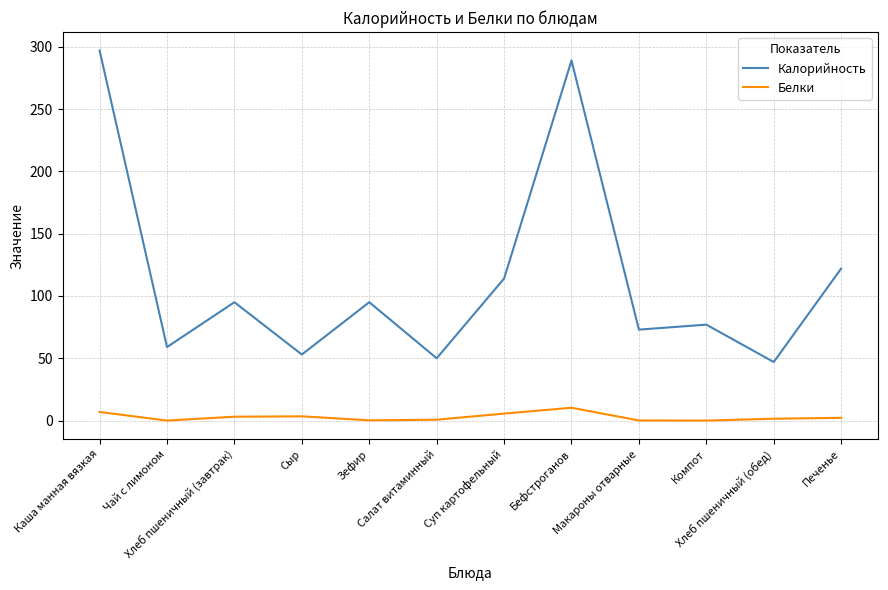

What position from the left is Хлеб пшеничный (обед)?

11